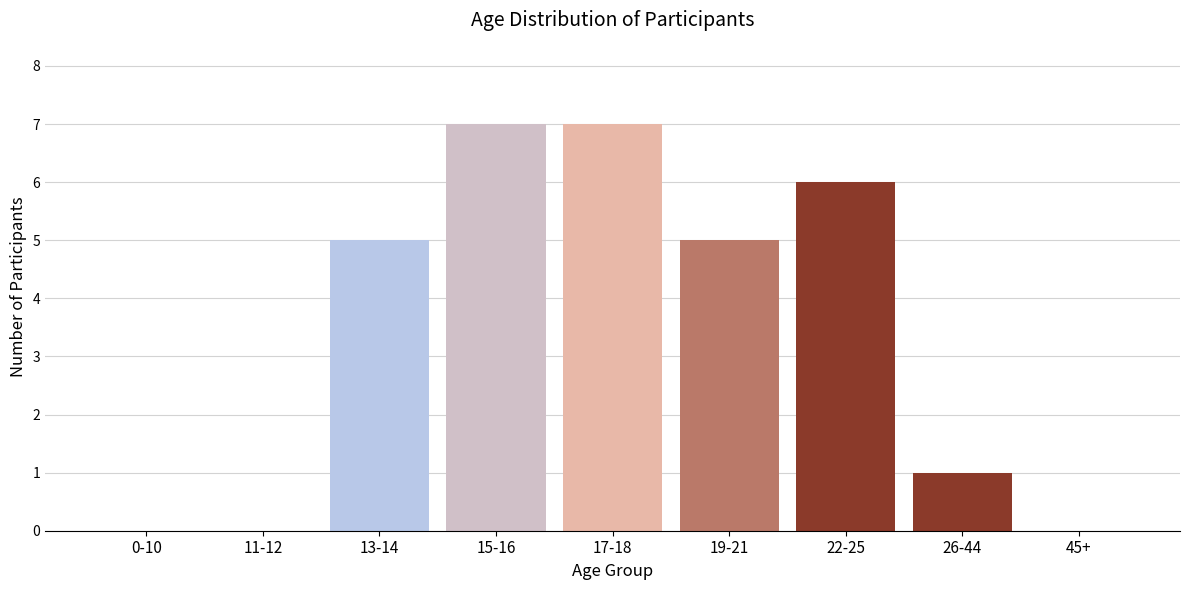

Reading left to right, transcribe all the data shown in this chart.

0-10=0	11-12=0	13-14=5	15-16=7	17-18=7	19-21=5	22-25=6	26-44=1	45+=0